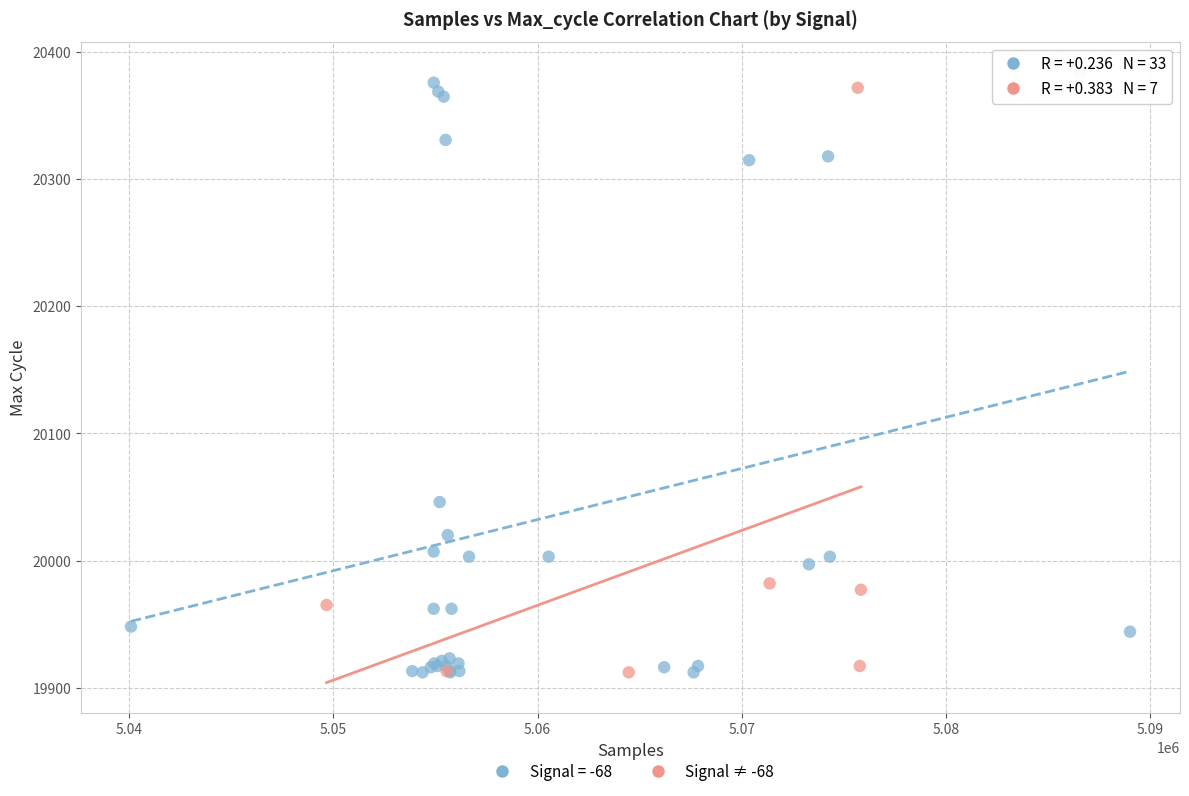

What are all the series names shown in the legend?

Signal = -68, Signal ≠ -68